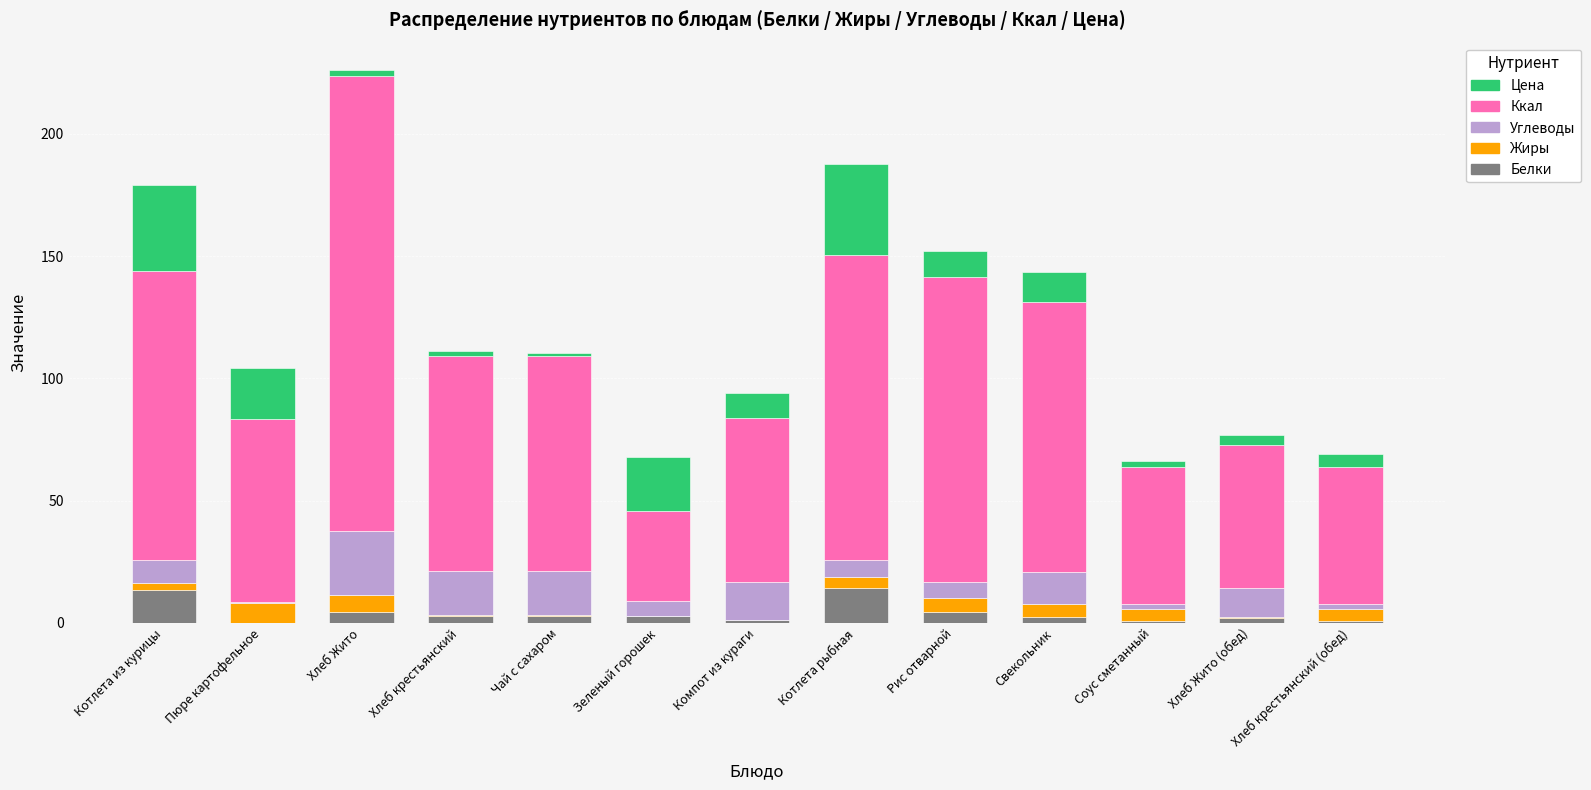

At which category is the sum across all series the highest?

Хлеб Жито